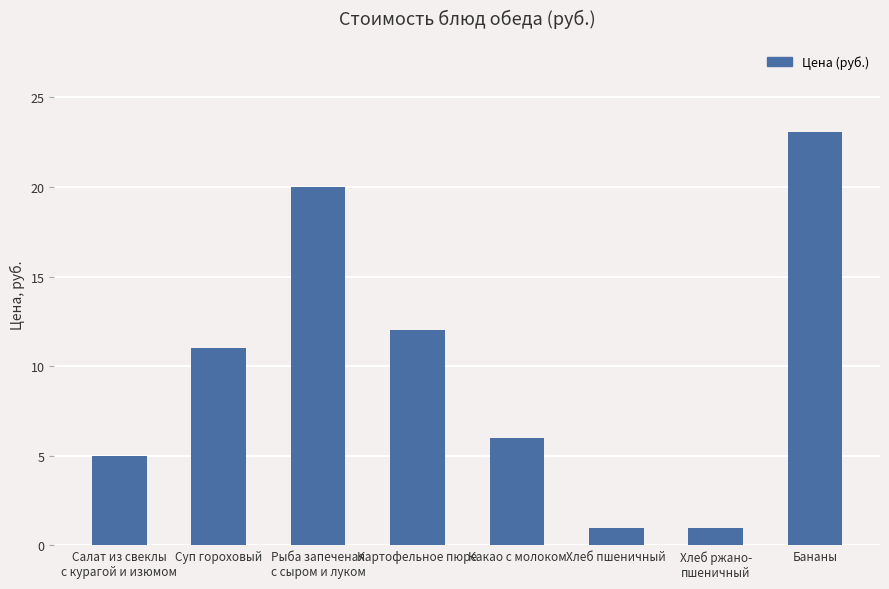

The chart shows a value of 8.6 at Салат из свеклы
с курагой и изюмом. True or false?

False